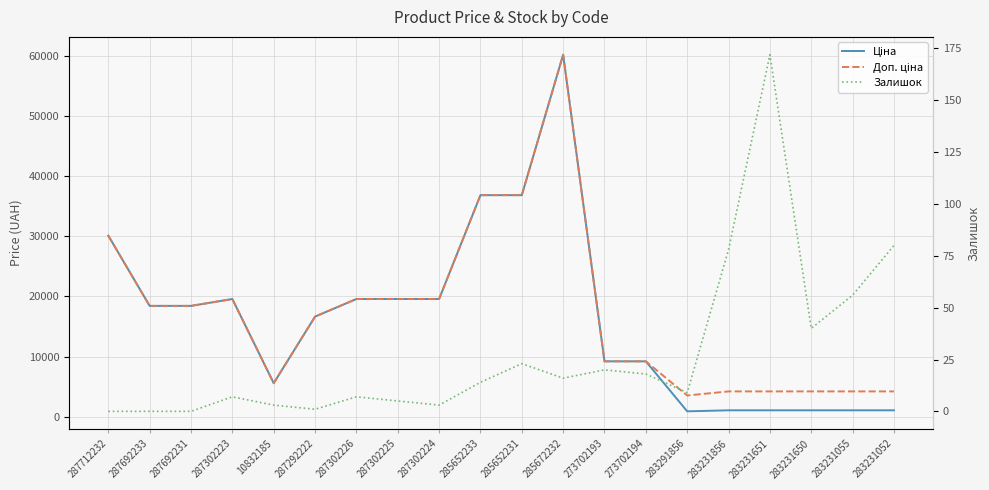

Is it true that Залишок equals 5.0 at 287302225?

True